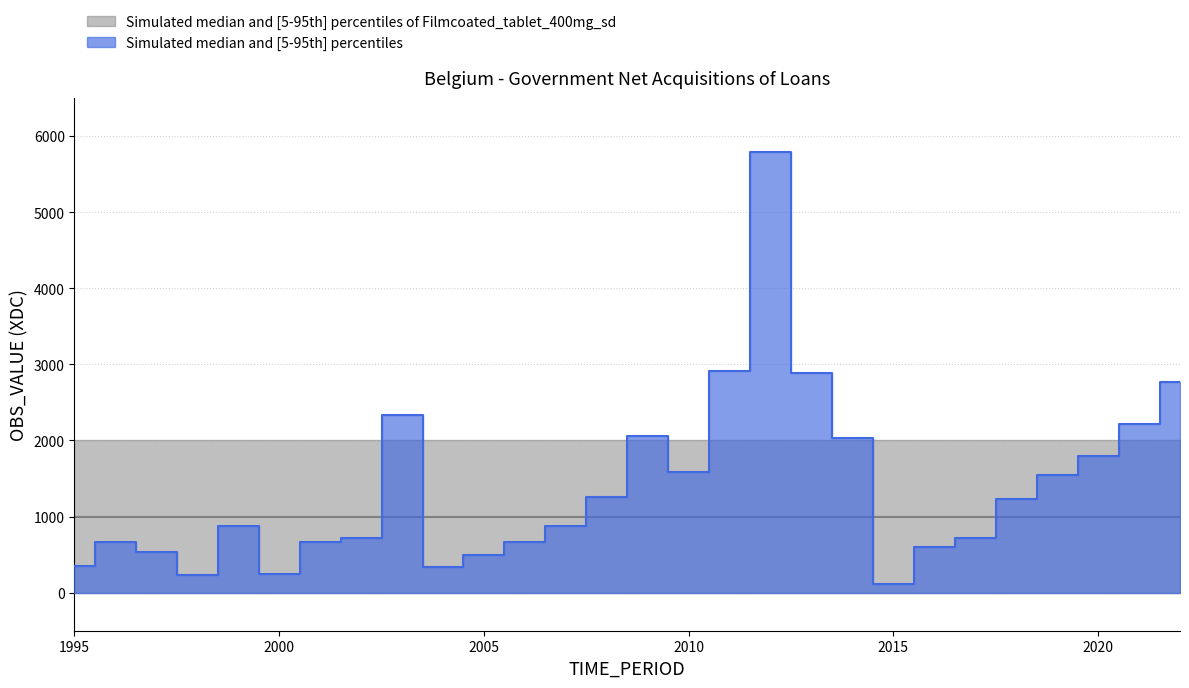

Does the chart display data point markers on the line(s)?

No